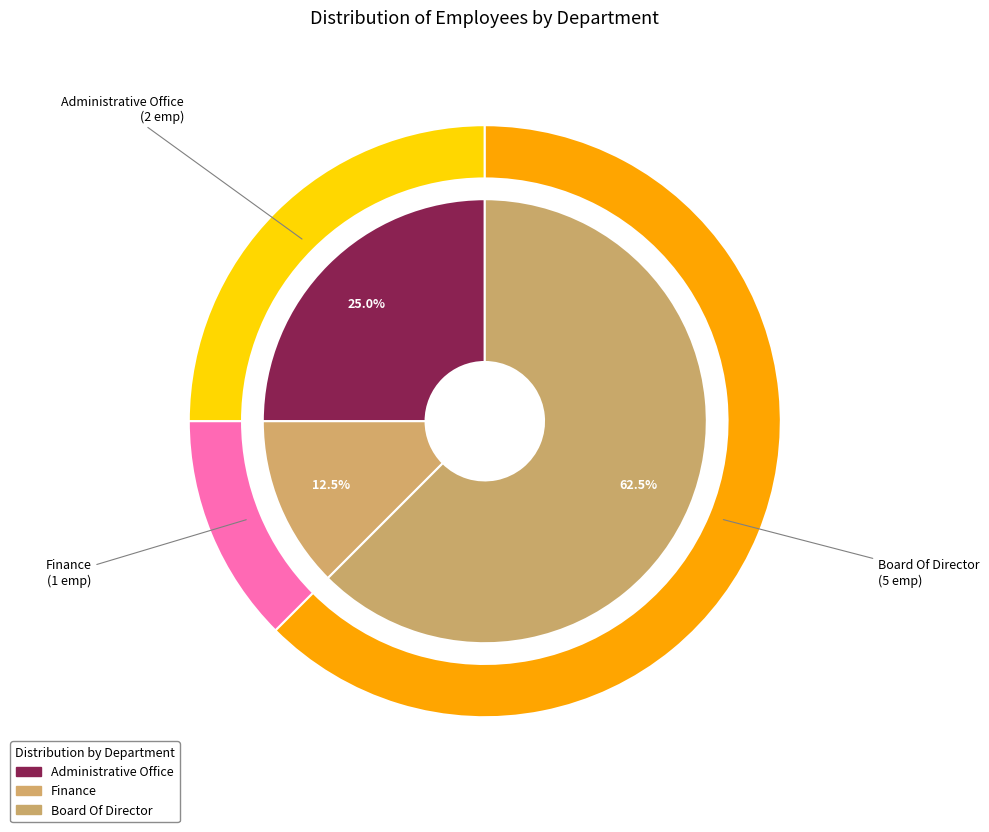

How much of the chart is everything except Board Of Director?

37.5%